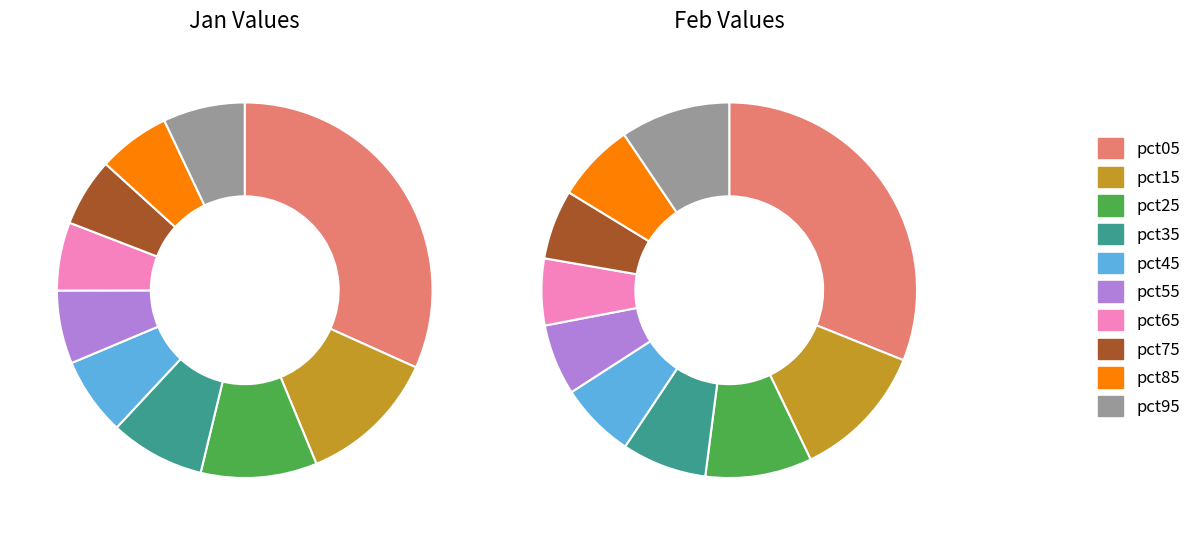

Is the sum of values_feb and 6 greater than half?

No